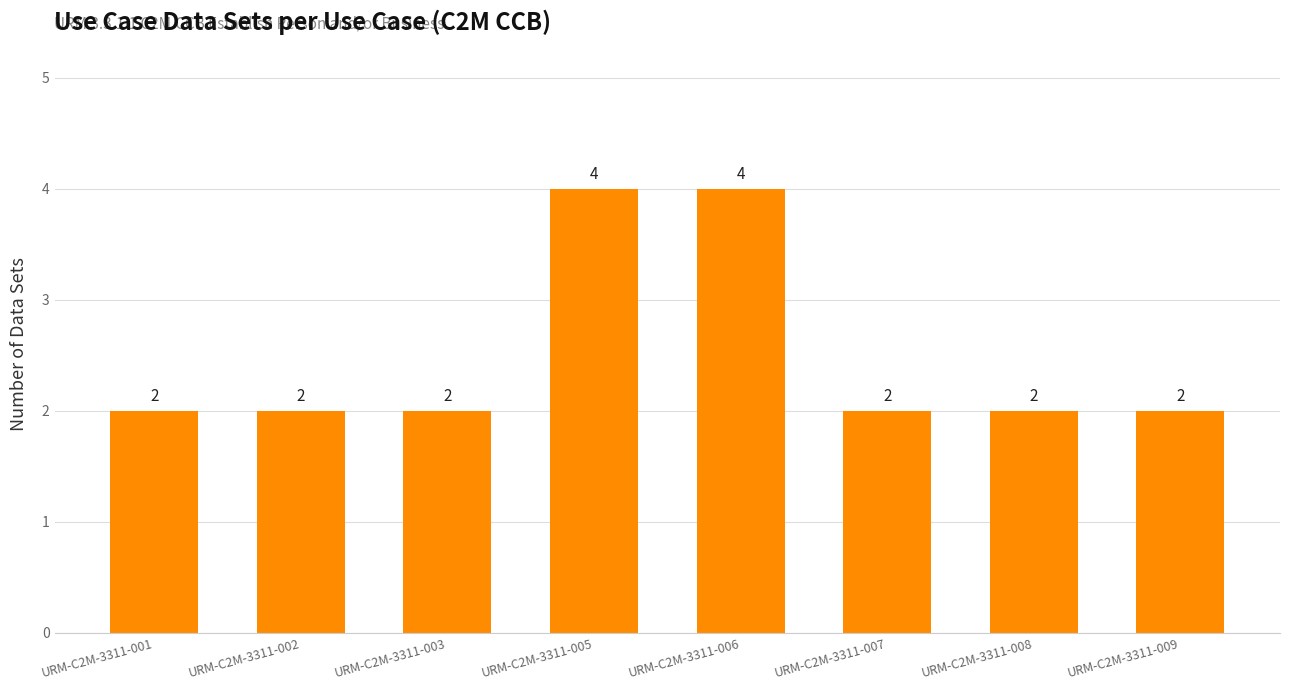

How many data points are above 2?

2